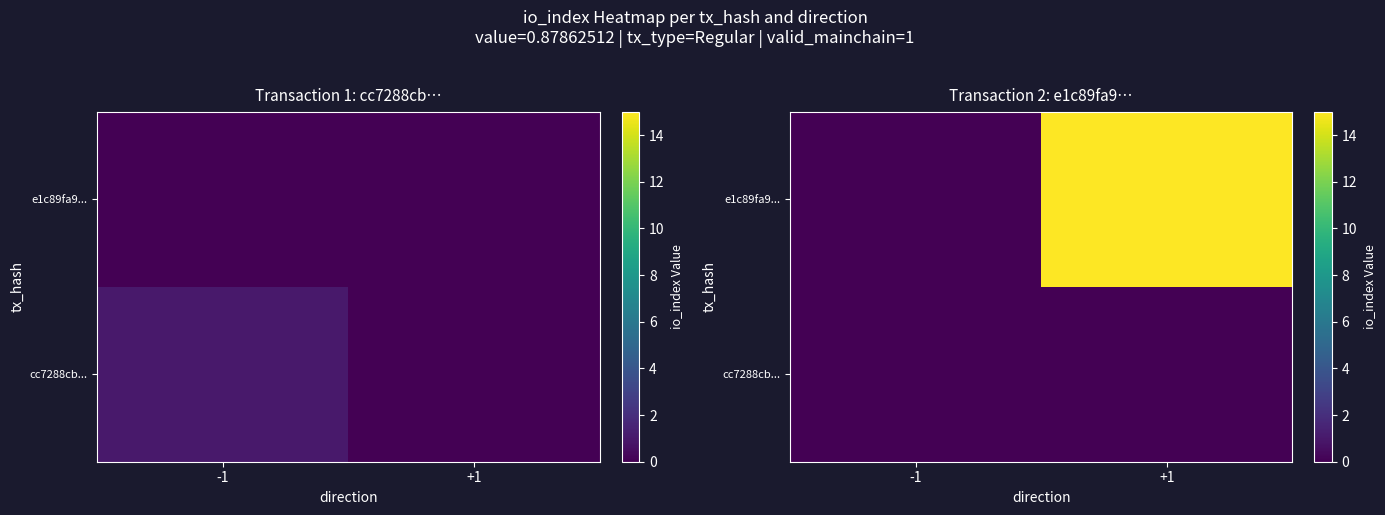

Which has a higher value, -1 or +1?

-1